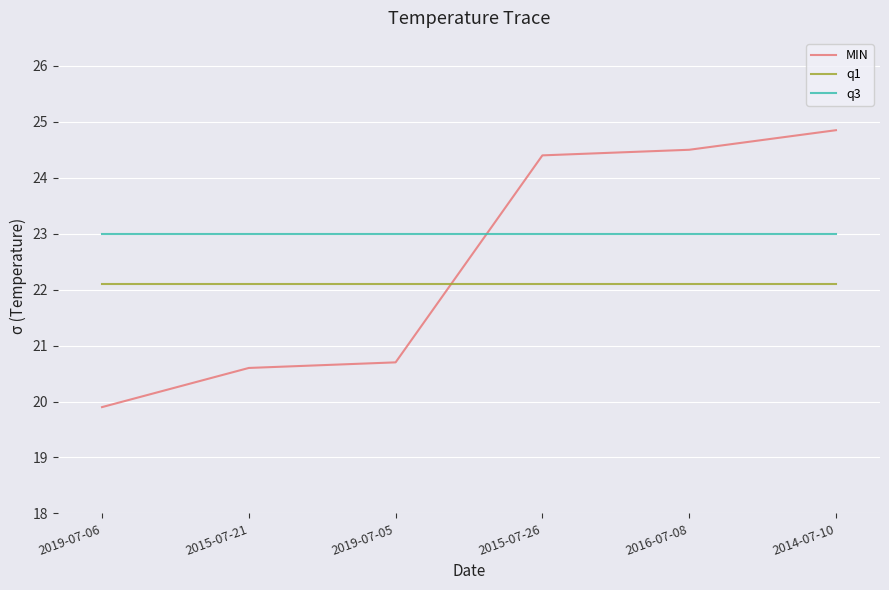

Which series has the widest spread of values?

MIN